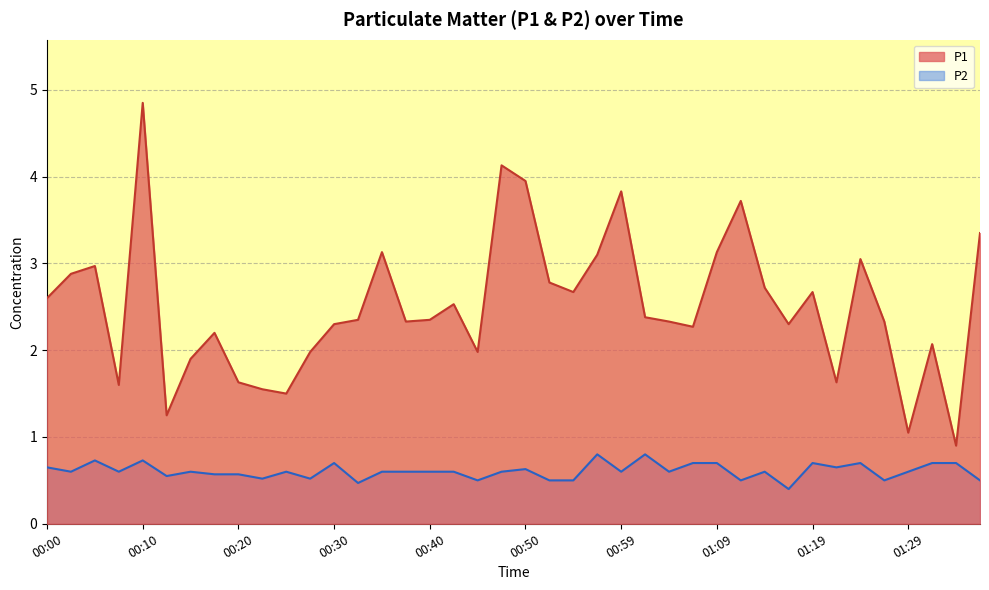

Which series has the largest total across all categories?

P1